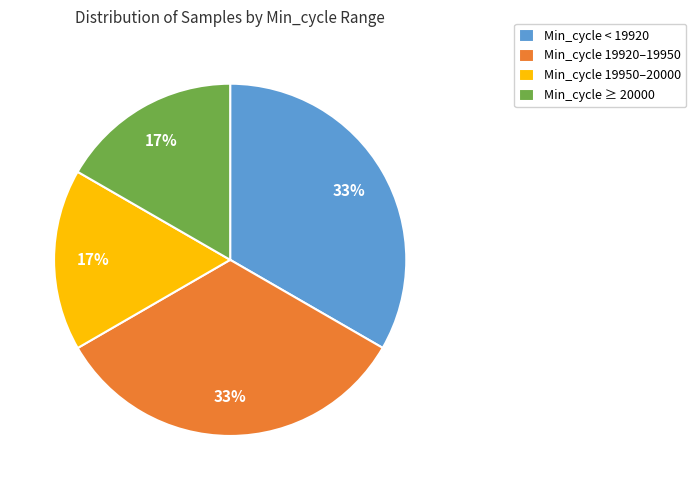

The Min_cycle ≥ 20000 slice represents 5% of the pie. True or false?

False